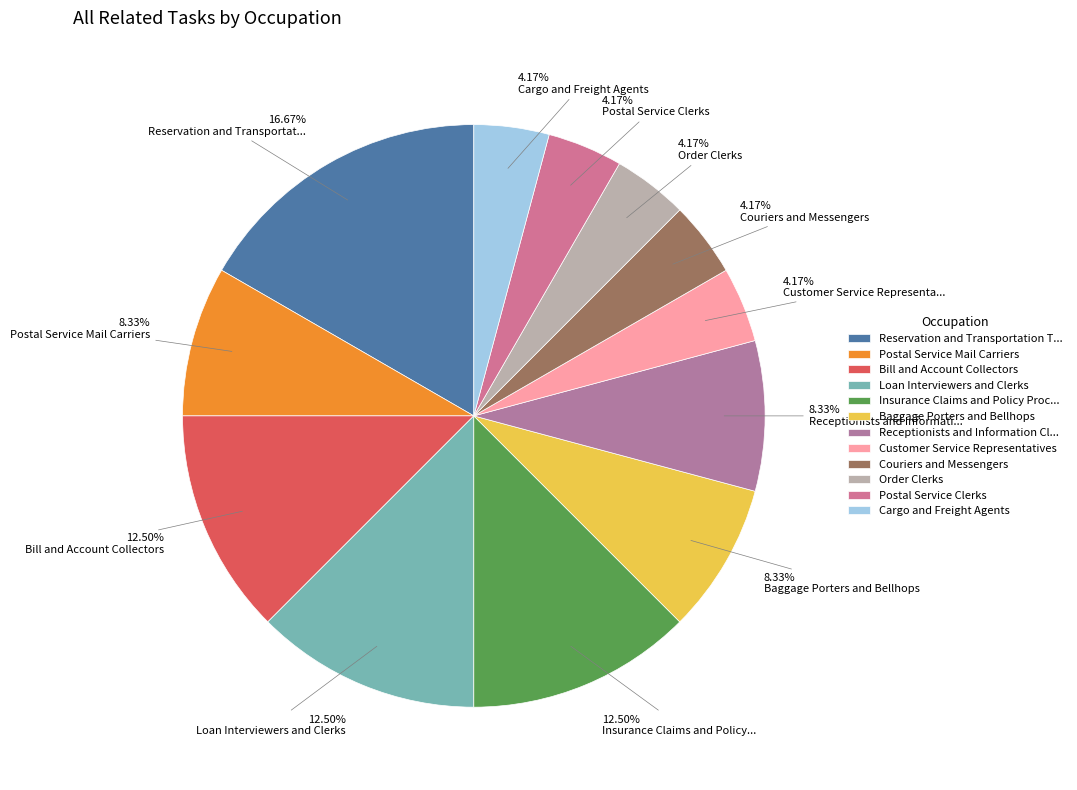

How many segments does this pie chart have?

12